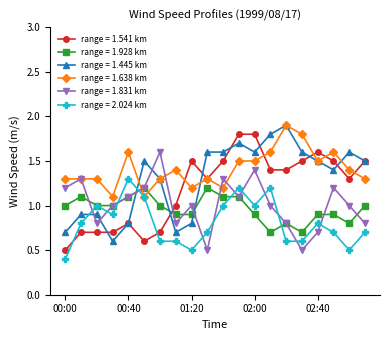

Does the chart display data point markers on the line(s)?

Yes